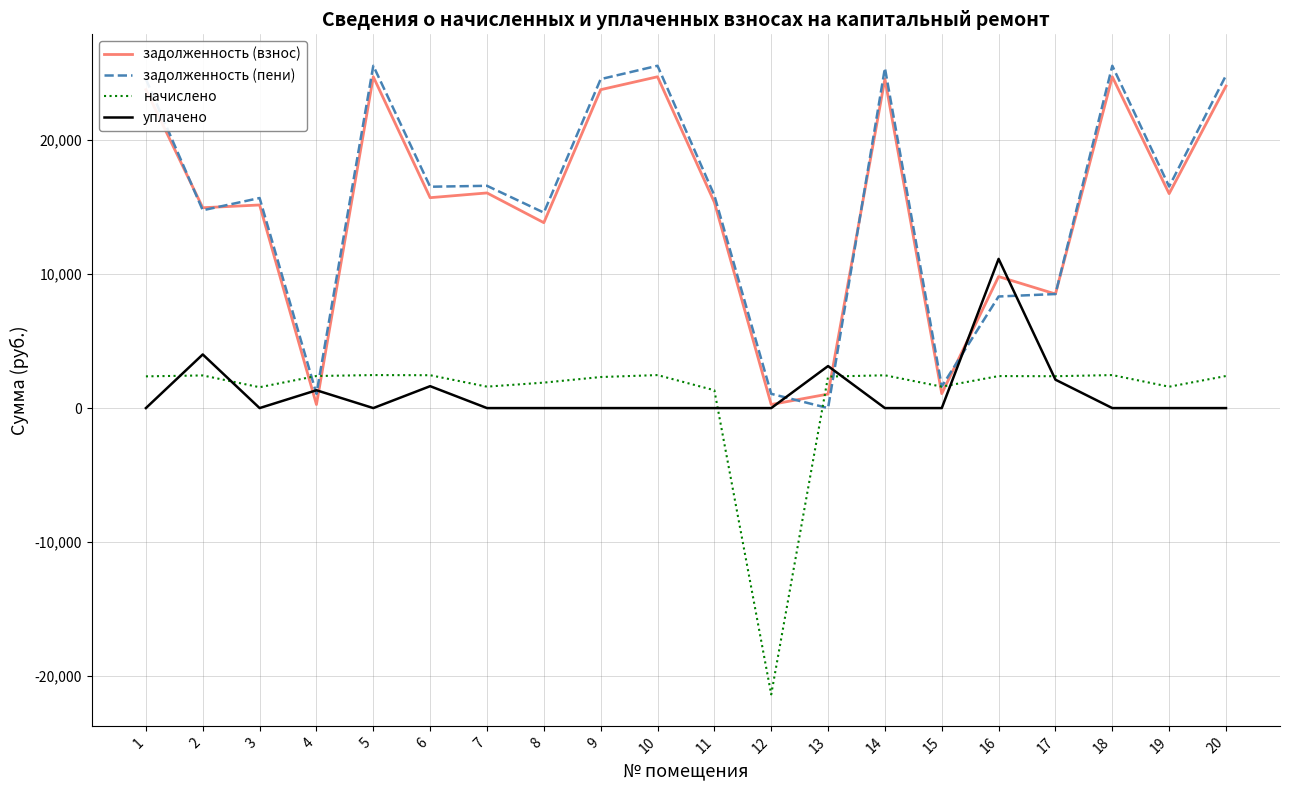

What are all the series names shown in the legend?

задолженность (взнос), задолженность (пени), начислено, уплачено